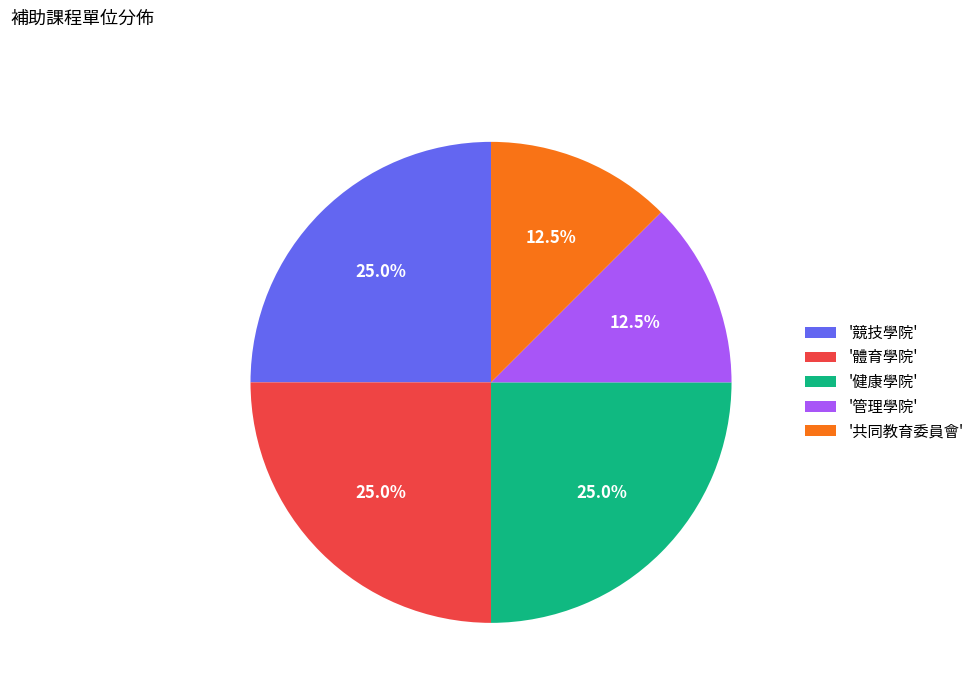

How many slices are in this pie chart?

5